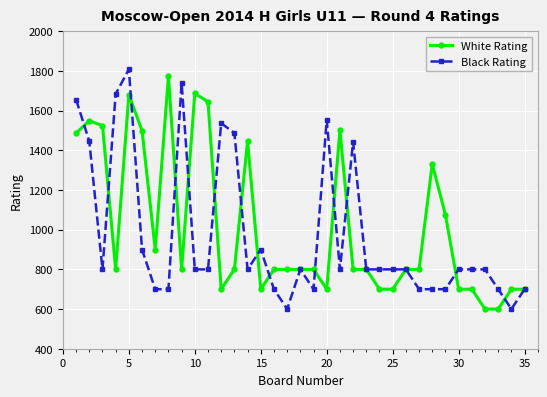

Which series has the largest total across all categories?

White Rating